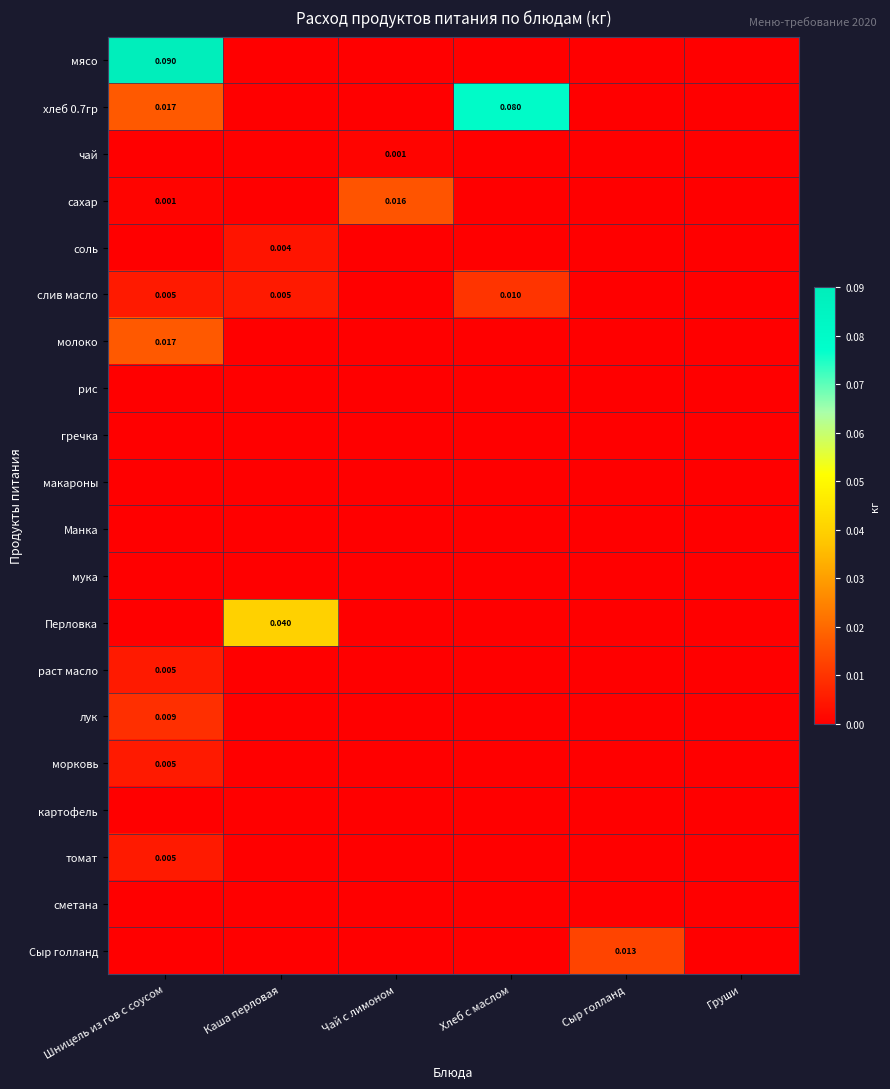

The value of Манка at Чай с лимоном is 0.0. True or false?

True